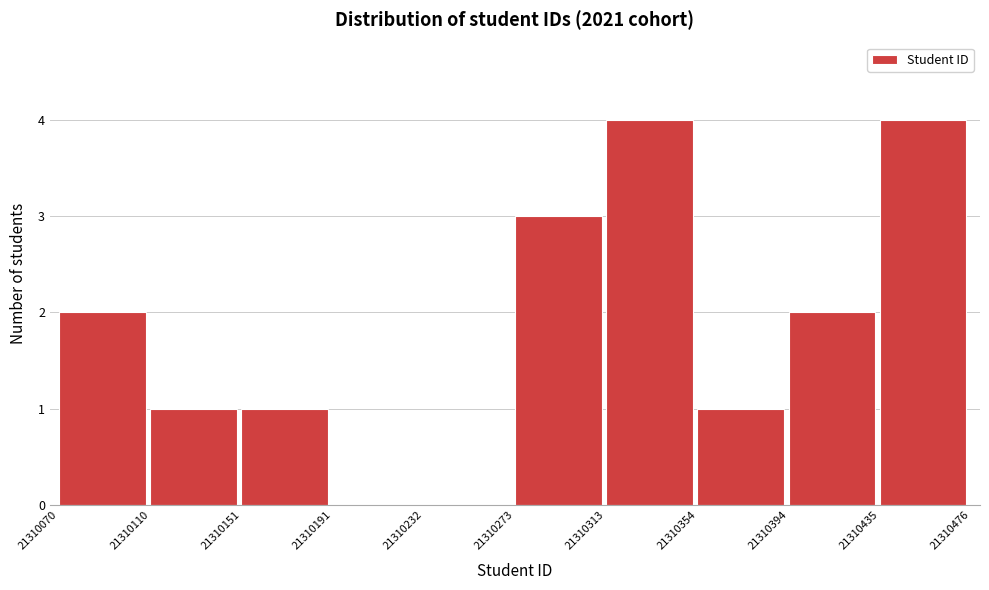

Reading left to right, transcribe this chart: for each bar, give the range it covers on the x-axis and its height. The values are not printed on the chart, so give them approximately, as read against the axis.

21310070 to 21310110: 2
21310110 to 21310151: 1
21310151 to 21310191: 1
21310191 to 21310232: 0
21310232 to 21310273: 0
21310273 to 21310313: 3
21310313 to 21310354: 4
21310354 to 21310394: 1
21310394 to 21310435: 2
21310435 to 21310476: 4